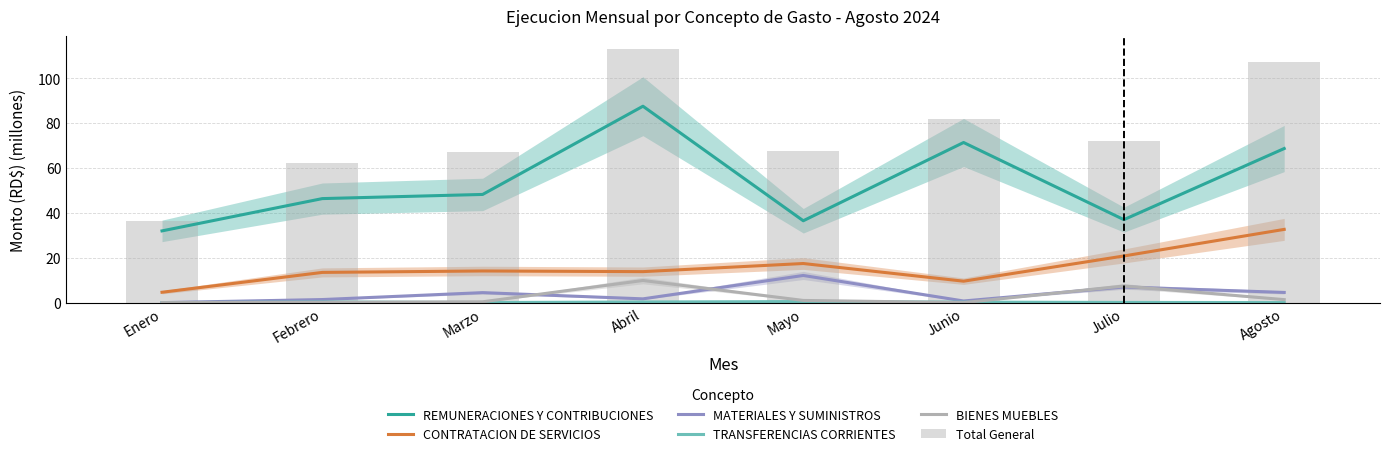

Which series changed the most between Junio and Agosto?

Total General